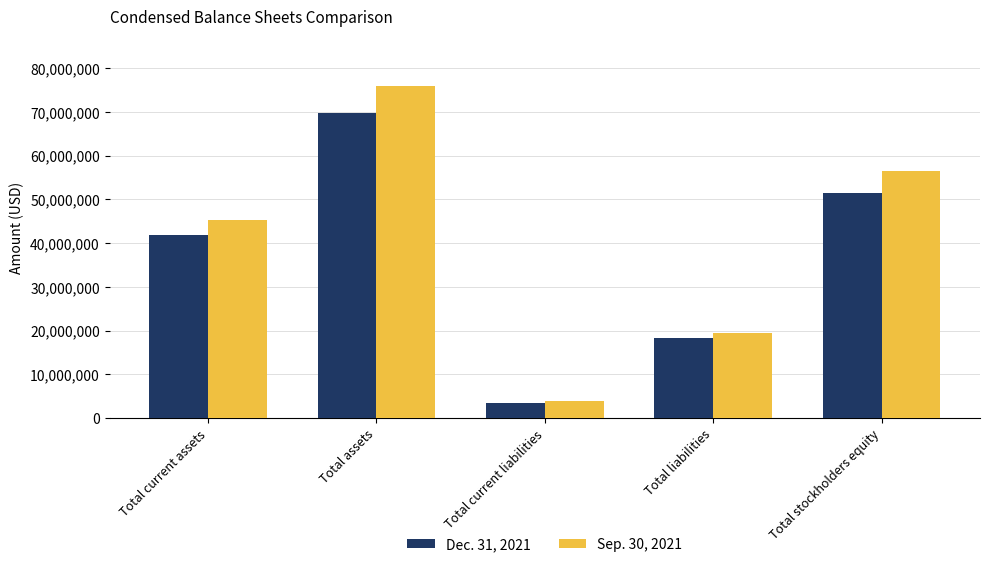

What is the minimum value shown in the chart?

3333495